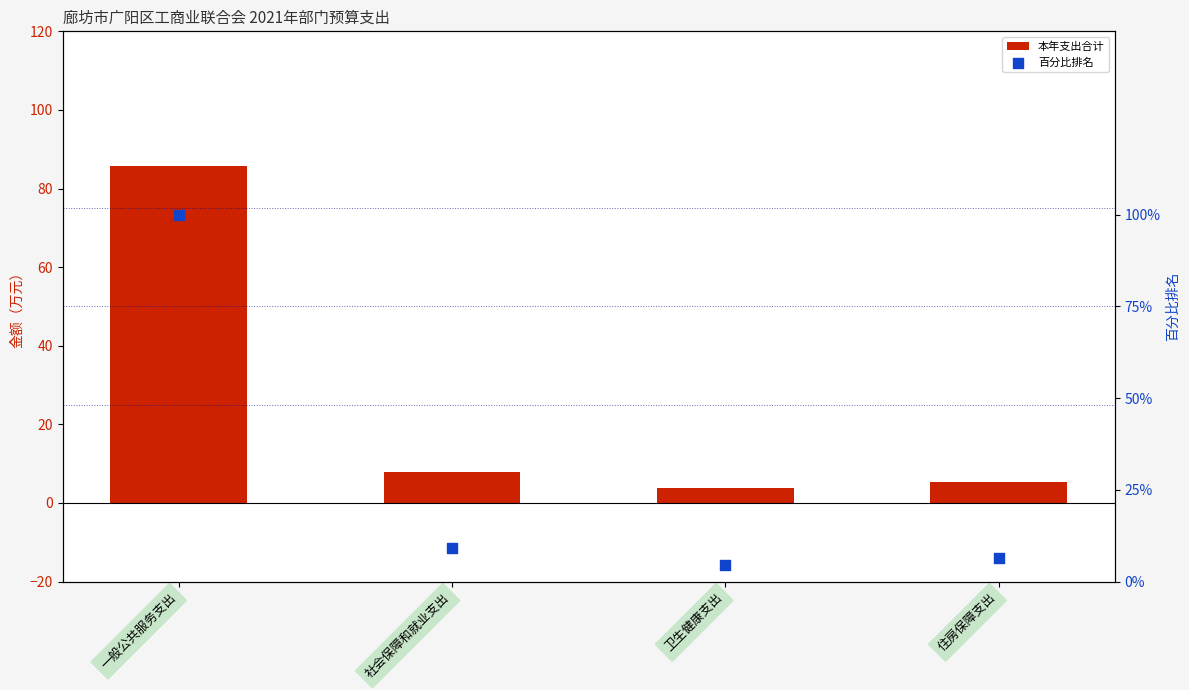

Which series has the largest total across all categories?

百分比排名